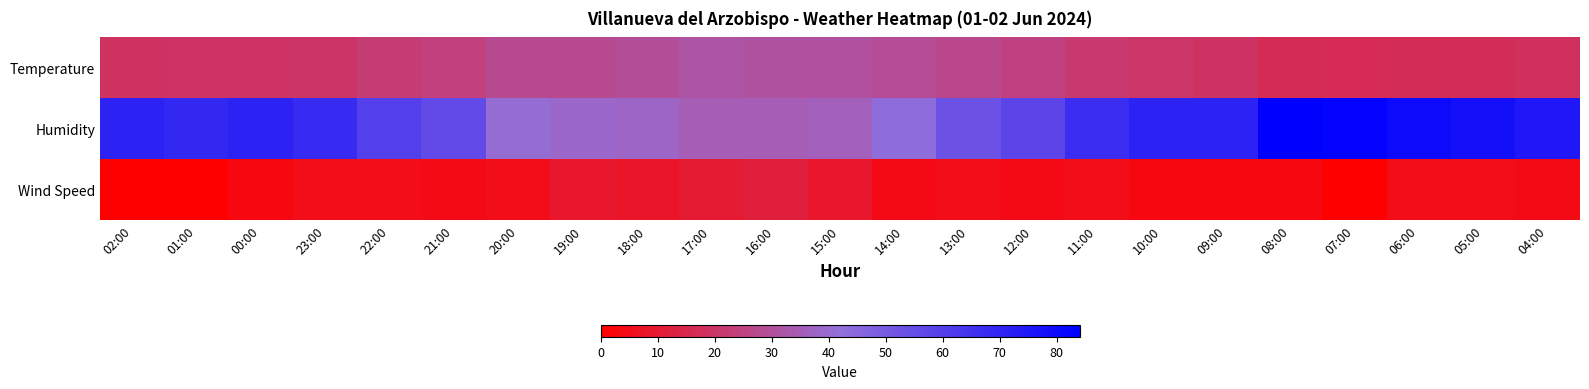

What is the total value across all series at 14:00?

75.8